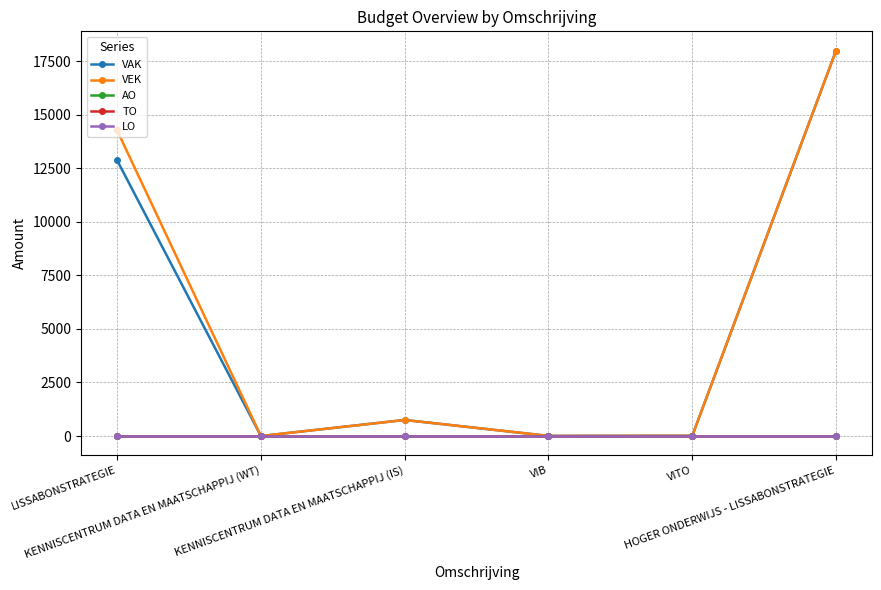

What is the spread (max minus min) of values at HOGER ONDERWIJS - LISSABONSTRATEGIE?

17999